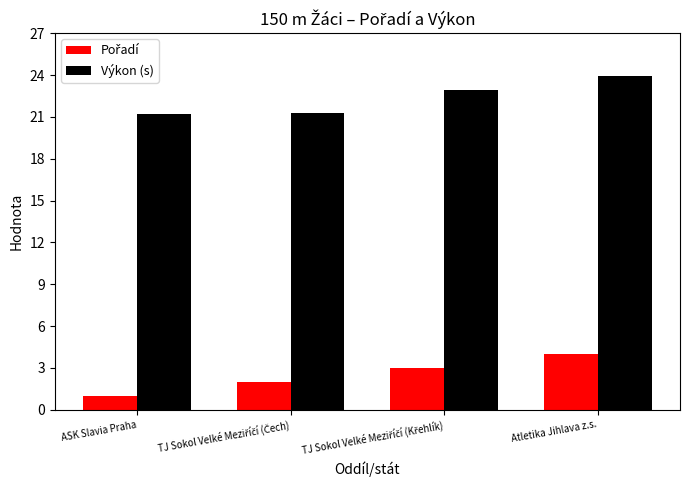

Which category has the highest value in the Výkon (s) series?

Atletika Jihlava z.s.